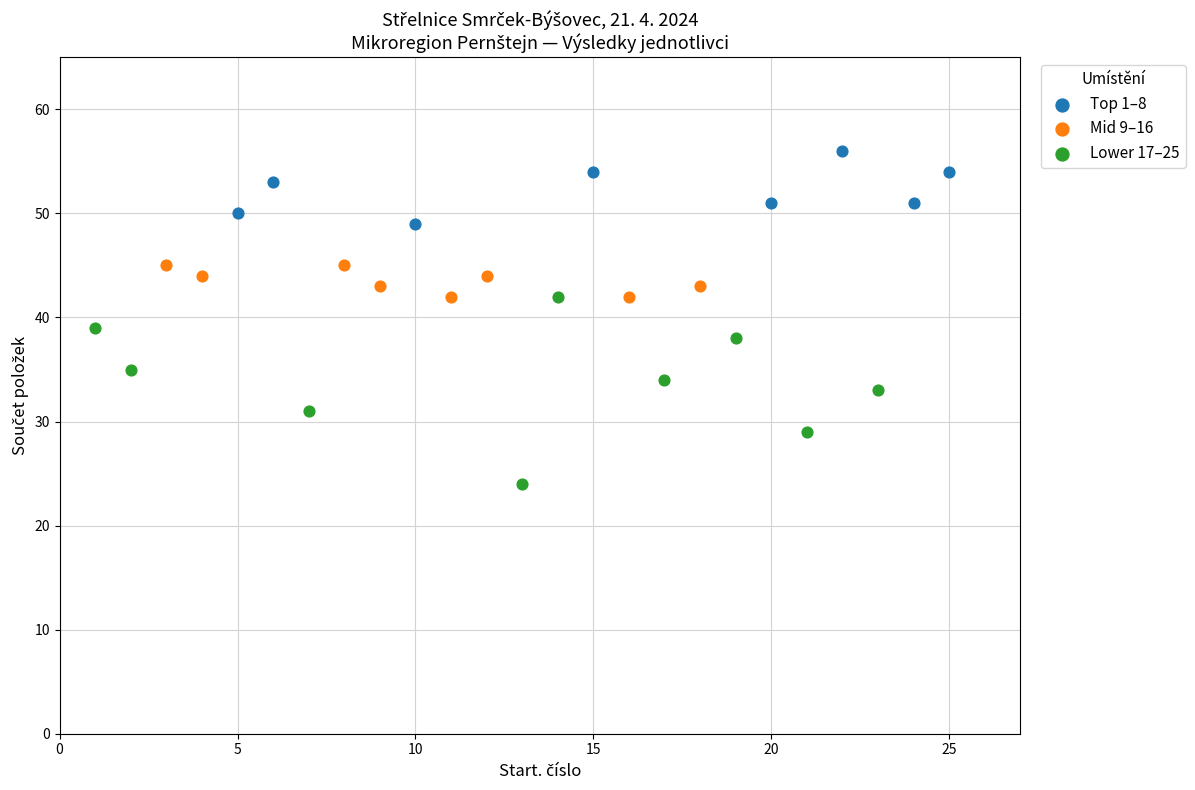

Which series contains the lowest Y value?

Lower 17–25